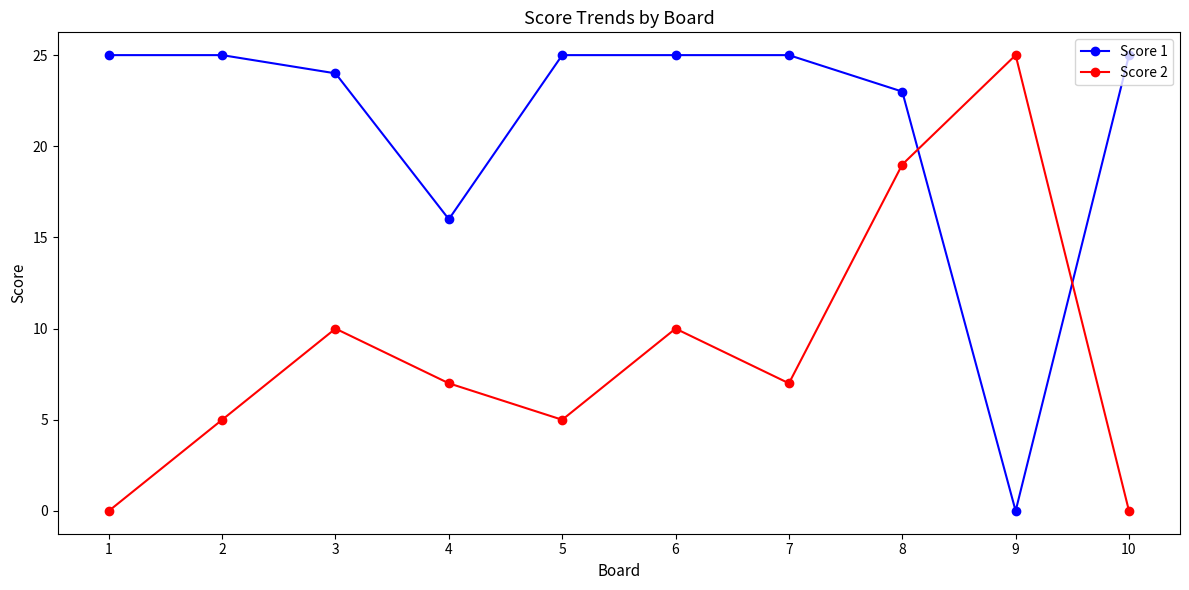

At which category does Score 2 reach its first local peak?

3